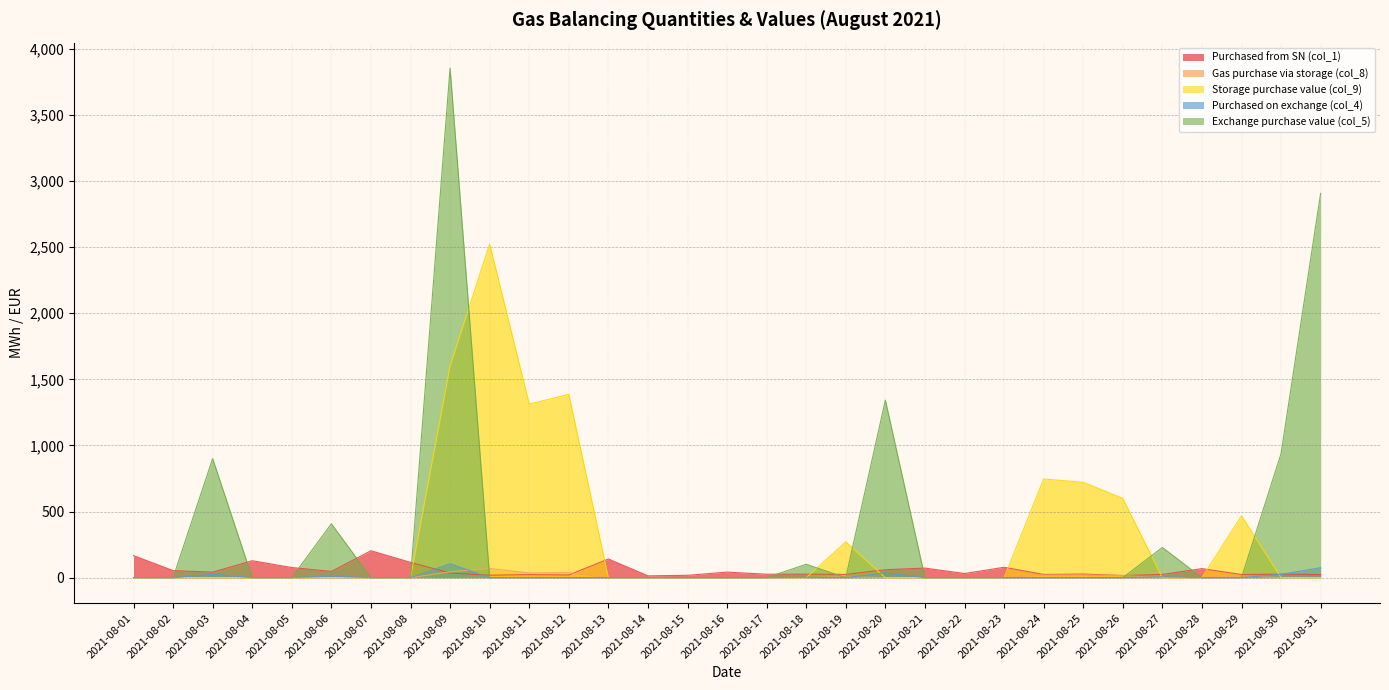

Reading right to left, extract all data points from this chart.

Purchased from SN (col_1): 2021-08-31=23.5	2021-08-30=27.1	2021-08-29=24.0	2021-08-28=68.6	2021-08-27=24.4	2021-08-26=16.3	2021-08-25=27.5	2021-08-24=24.5	2021-08-23=78.7	2021-08-22=31.5	2021-08-21=72.6	2021-08-20=60.3	2021-08-19=24.9	2021-08-18=26.7	2021-08-17=26.1	2021-08-16=42.3	2021-08-15=17.9	2021-08-14=14.0	2021-08-13=141.2	2021-08-12=20.3	2021-08-11=23.0	2021-08-10=18.8	2021-08-09=35.2	2021-08-08=115.9	2021-08-07=203.6	2021-08-06=47.3	2021-08-05=76.7	2021-08-04=128.4	2021-08-03=42.0	2021-08-02=53.5	2021-08-01=166.9
Gas purchase via storage (col_8): 2021-08-31=0.0	2021-08-30=0.0	2021-08-29=12.8	2021-08-28=0.0	2021-08-27=0.0	2021-08-26=16.5	2021-08-25=19.8	2021-08-24=20.5	2021-08-23=0.0	2021-08-22=0.0	2021-08-21=0.0	2021-08-20=0.0	2021-08-19=7.4	2021-08-18=0.0	2021-08-17=0.0	2021-08-16=0.0	2021-08-15=0.0	2021-08-14=0.0	2021-08-13=0.0	2021-08-12=38.1	2021-08-11=36.1	2021-08-10=69.3	2021-08-09=44.0	2021-08-08=0.0	2021-08-07=0.0	2021-08-06=0.0	2021-08-05=0.0	2021-08-04=0.0	2021-08-03=0.0	2021-08-02=0.0	2021-08-01=0.0
Storage purchase value (col_9): 2021-08-31=0.0	2021-08-30=0.0	2021-08-29=467.7	2021-08-28=0.0	2021-08-27=0.0	2021-08-26=599.2	2021-08-25=721.2	2021-08-24=746.2	2021-08-23=0.0	2021-08-22=0.0	2021-08-21=0.0	2021-08-20=0.0	2021-08-19=270.9	2021-08-18=0.0	2021-08-17=0.0	2021-08-16=0.0	2021-08-15=0.0	2021-08-14=0.0	2021-08-13=0.0	2021-08-12=1386.0	2021-08-11=1312.7	2021-08-10=2523.1	2021-08-09=1601.6	2021-08-08=0.0	2021-08-07=0.0	2021-08-06=0.0	2021-08-05=0.0	2021-08-04=0.0	2021-08-03=0.0	2021-08-02=0.0	2021-08-01=0.0
Purchased on exchange (col_4): 2021-08-31=75.6	2021-08-30=25.3	2021-08-29=0.0	2021-08-28=0.0	2021-08-27=6.3	2021-08-26=0.0	2021-08-25=0.0	2021-08-24=0.0	2021-08-23=0.0	2021-08-22=0.0	2021-08-21=0.0	2021-08-20=37.0	2021-08-19=0.0	2021-08-18=2.8	2021-08-17=0.0	2021-08-16=0.0	2021-08-15=0.0	2021-08-14=0.0	2021-08-13=0.0	2021-08-12=0.0	2021-08-11=0.0	2021-08-10=0.0	2021-08-09=106.0	2021-08-08=0.0	2021-08-07=0.0	2021-08-06=11.5	2021-08-05=0.0	2021-08-04=0.0	2021-08-03=25.5	2021-08-02=0.0	2021-08-01=0.0
Exchange purchase value (col_5): 2021-08-31=2906.2	2021-08-30=938.3	2021-08-29=0.0	2021-08-28=0.0	2021-08-27=228.6	2021-08-26=0.0	2021-08-25=0.0	2021-08-24=0.0	2021-08-23=0.0	2021-08-22=0.0	2021-08-21=0.0	2021-08-20=1342.4	2021-08-19=0.0	2021-08-18=101.3	2021-08-17=0.0	2021-08-16=0.0	2021-08-15=0.0	2021-08-14=0.0	2021-08-13=0.0	2021-08-12=0.0	2021-08-11=0.0	2021-08-10=0.0	2021-08-09=3853.1	2021-08-08=0.0	2021-08-07=0.0	2021-08-06=407.8	2021-08-05=0.0	2021-08-04=0.0	2021-08-03=900.4	2021-08-02=0.0	2021-08-01=0.0